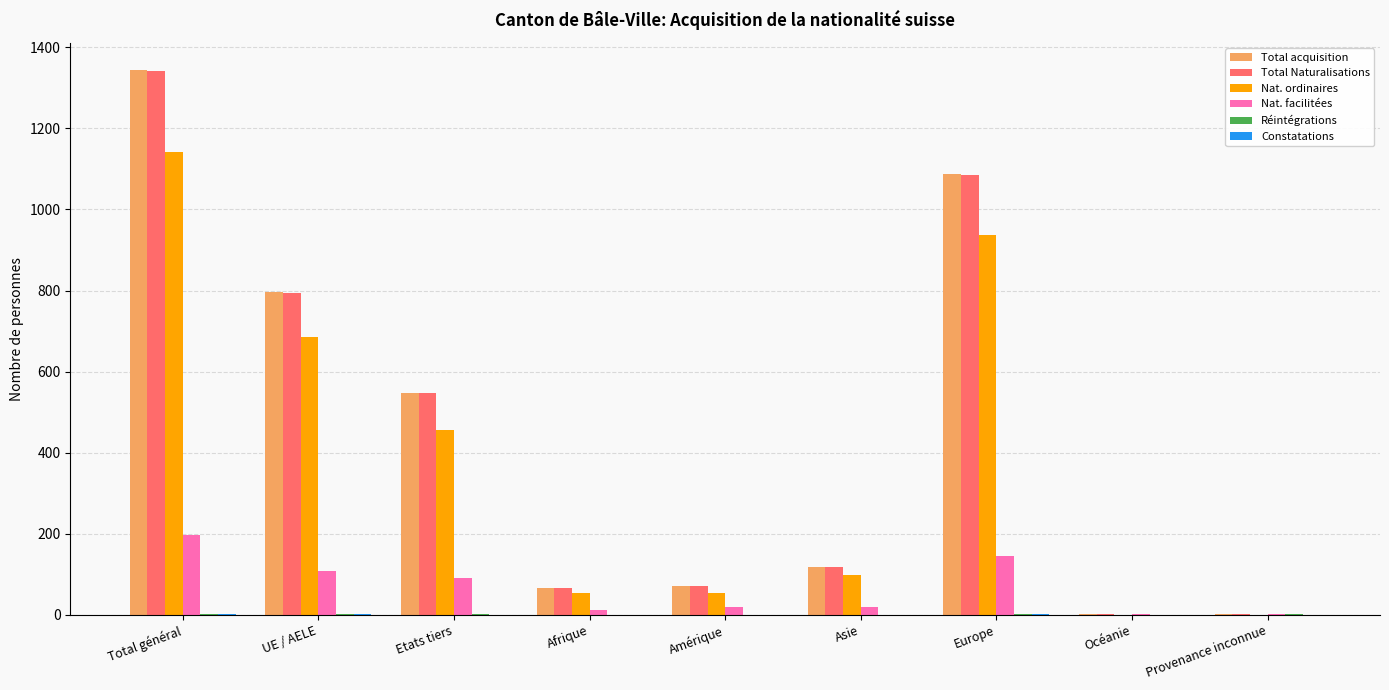

At which label does Total Naturalisations reach its peak?

Total général